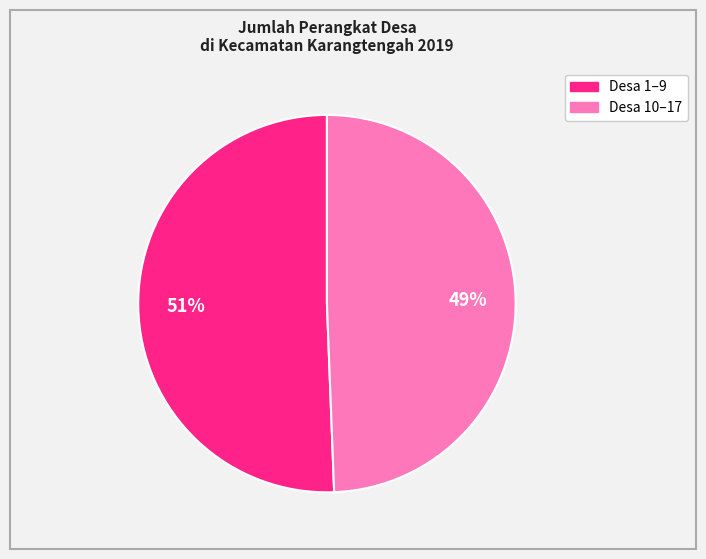

Does any single category account for the majority?

Yes